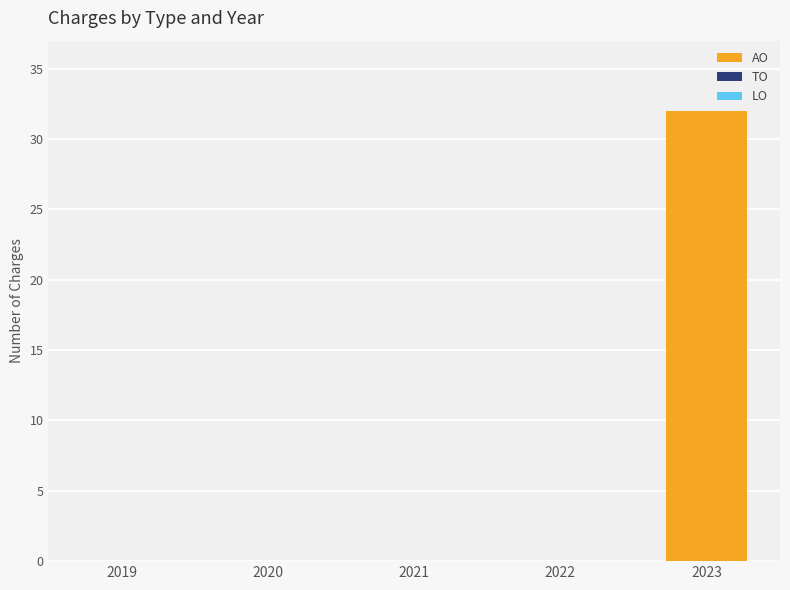

The value at 2022 is 0. True or false?

True